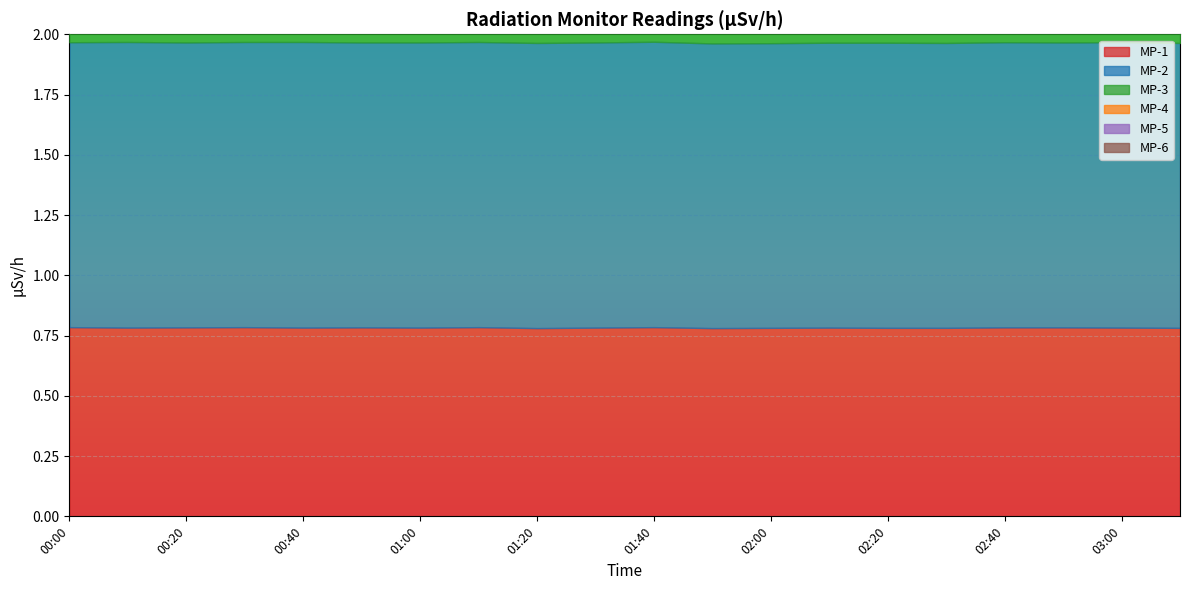

Between 00:50 and 02:50, which is larger?

00:50